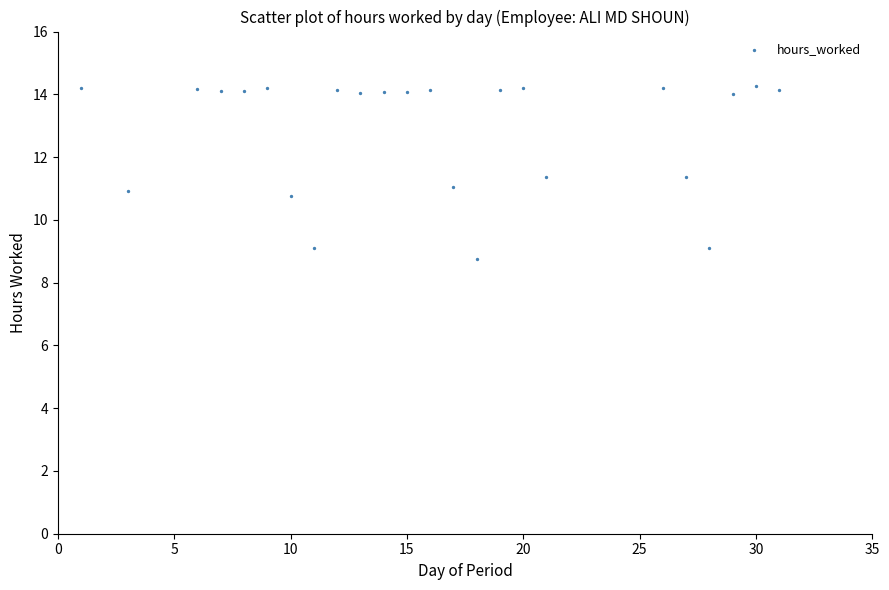

What is the range of Y values (max minus min)?

5.5